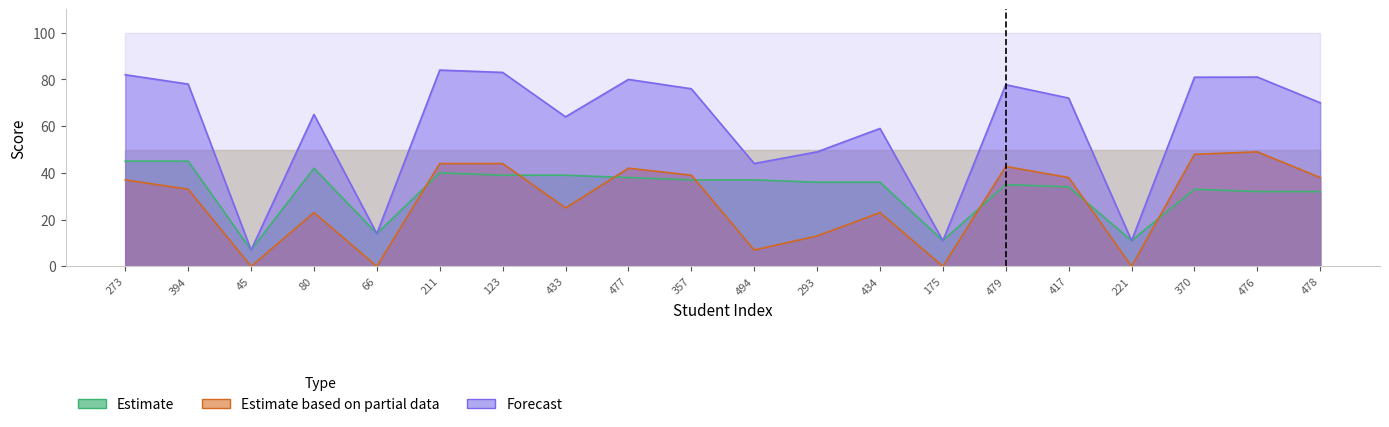

The value of Tour2_total at 417 is 38.0. True or false?

True